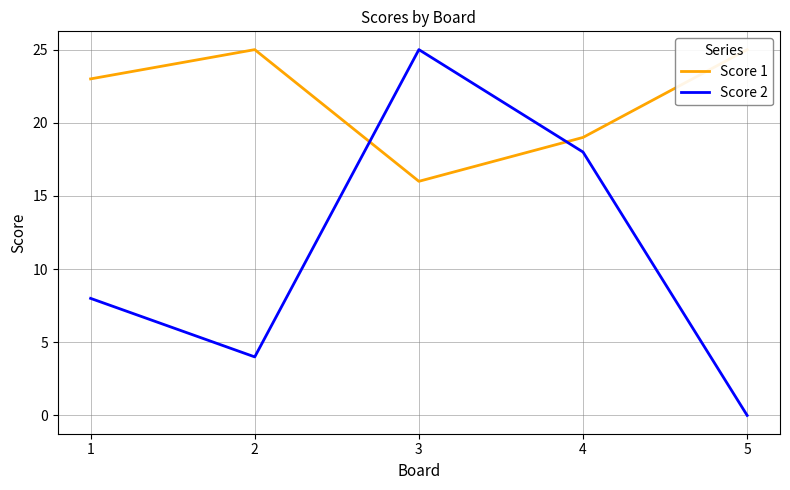

What is the difference between the Score 1 values at 5 and 4?

6